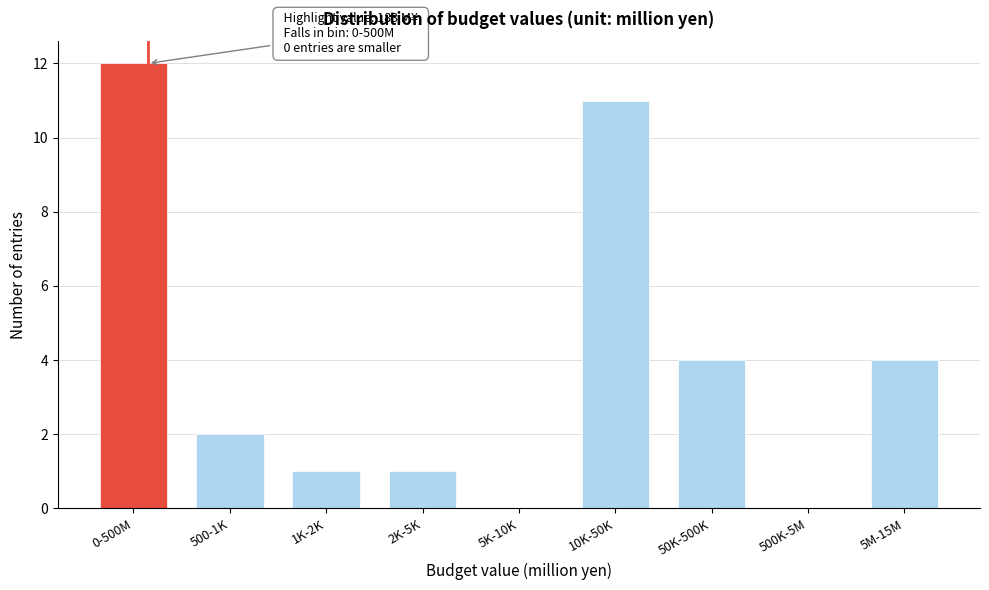

Reading left to right, transcribe all the data shown in this chart.

0-500M=12	500-1K=2	1K-2K=1	2K-5K=1	5K-10K=0	10K-50K=11	50K-500K=4	500K-5M=0	5M-15M=4